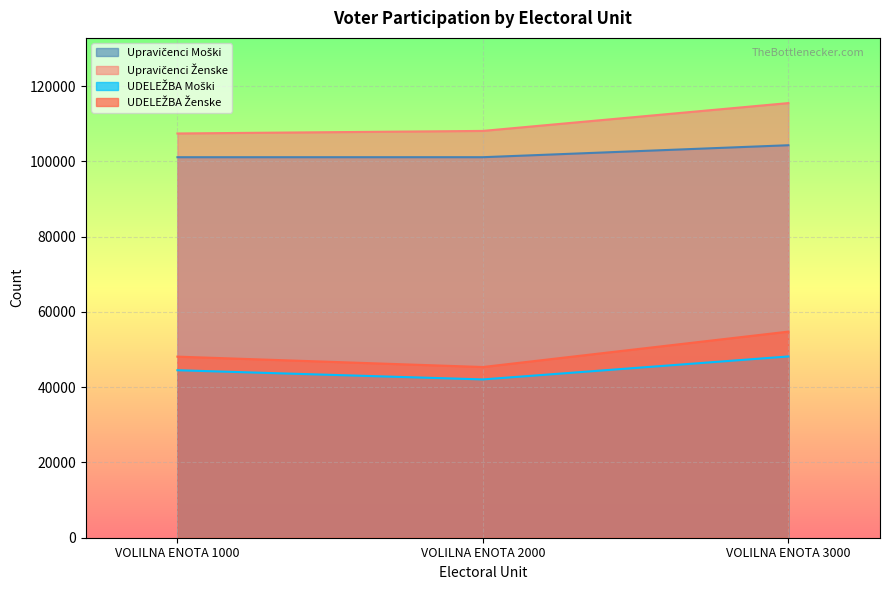

What is the total value across all series at VOLILNA ENOTA 3000?

322738